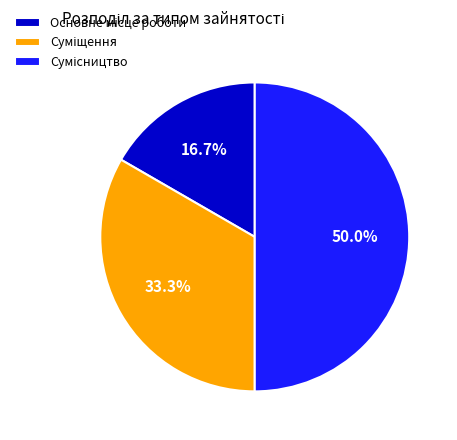

How many segments does this pie chart have?

3